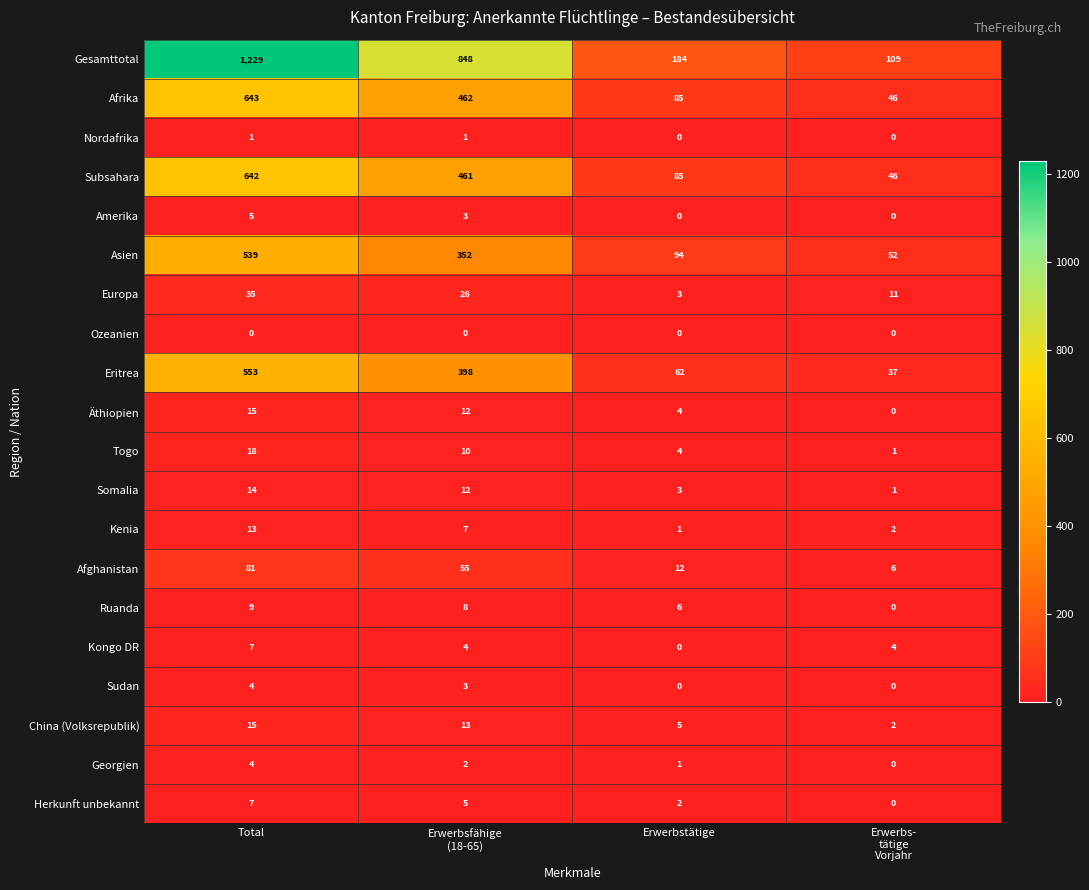

At how many categories does at least one series exceed 836?

2